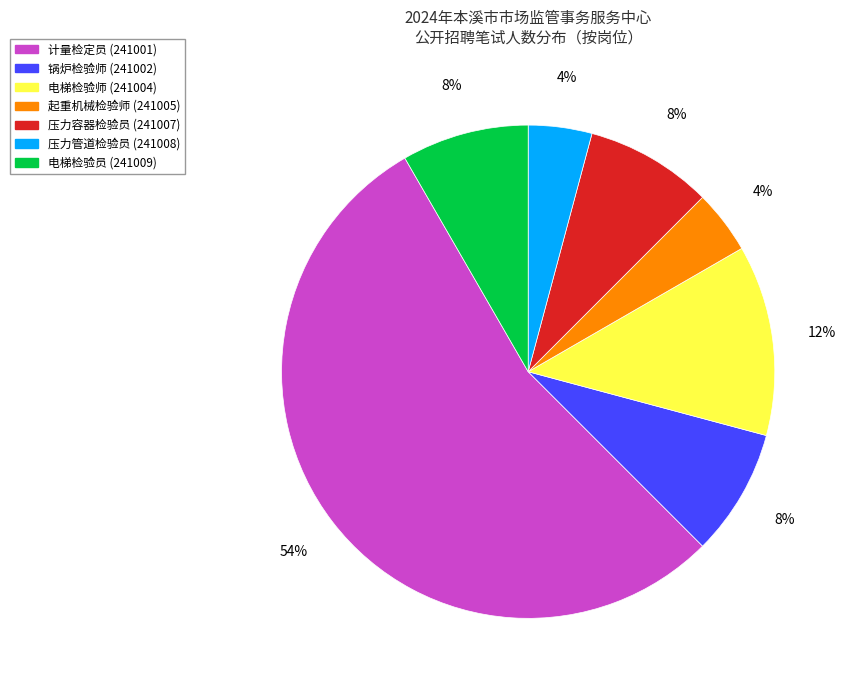

True or false: 锅炉检验师 (241002) accounts for 1% of the total.

False